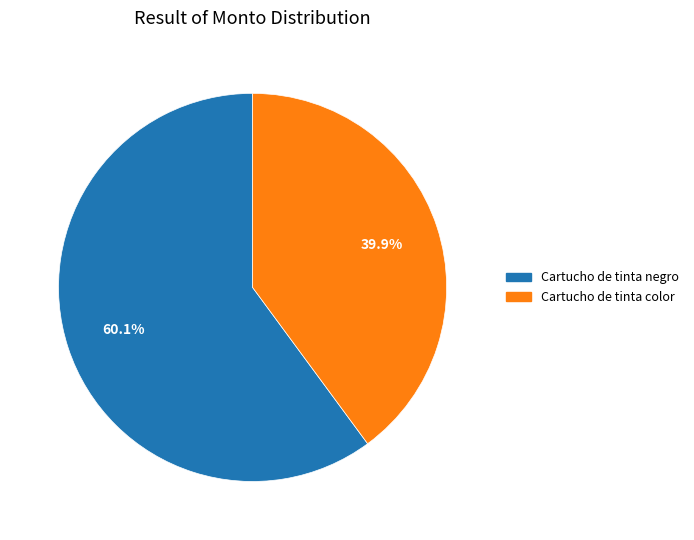

To the nearest percent, what is the combined percentage of Cartucho de tinta negro and Cartucho de tinta color?

100%